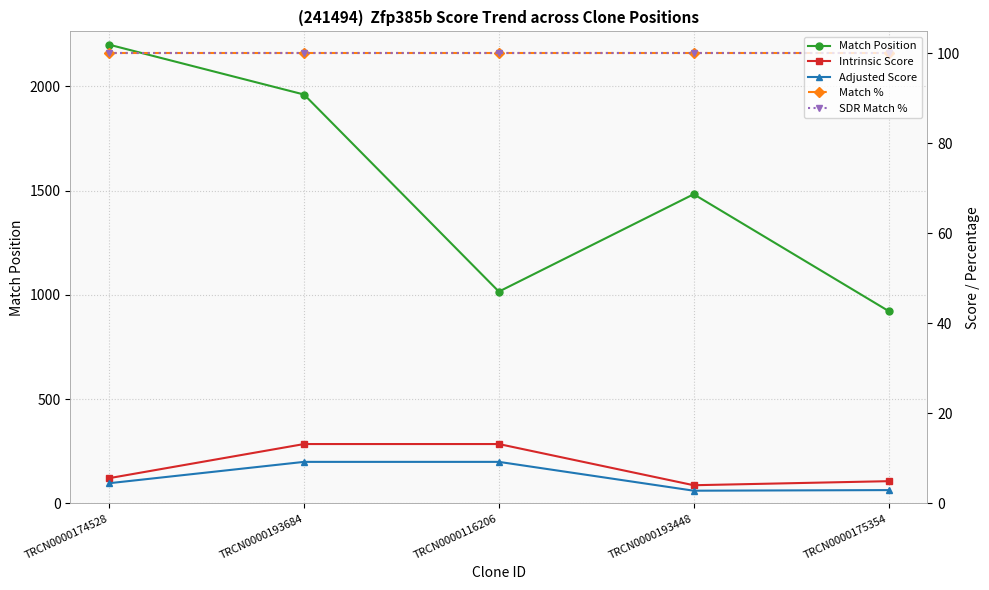

Which has a higher value, TRCN0000116206 or TRCN0000193448?

TRCN0000193448